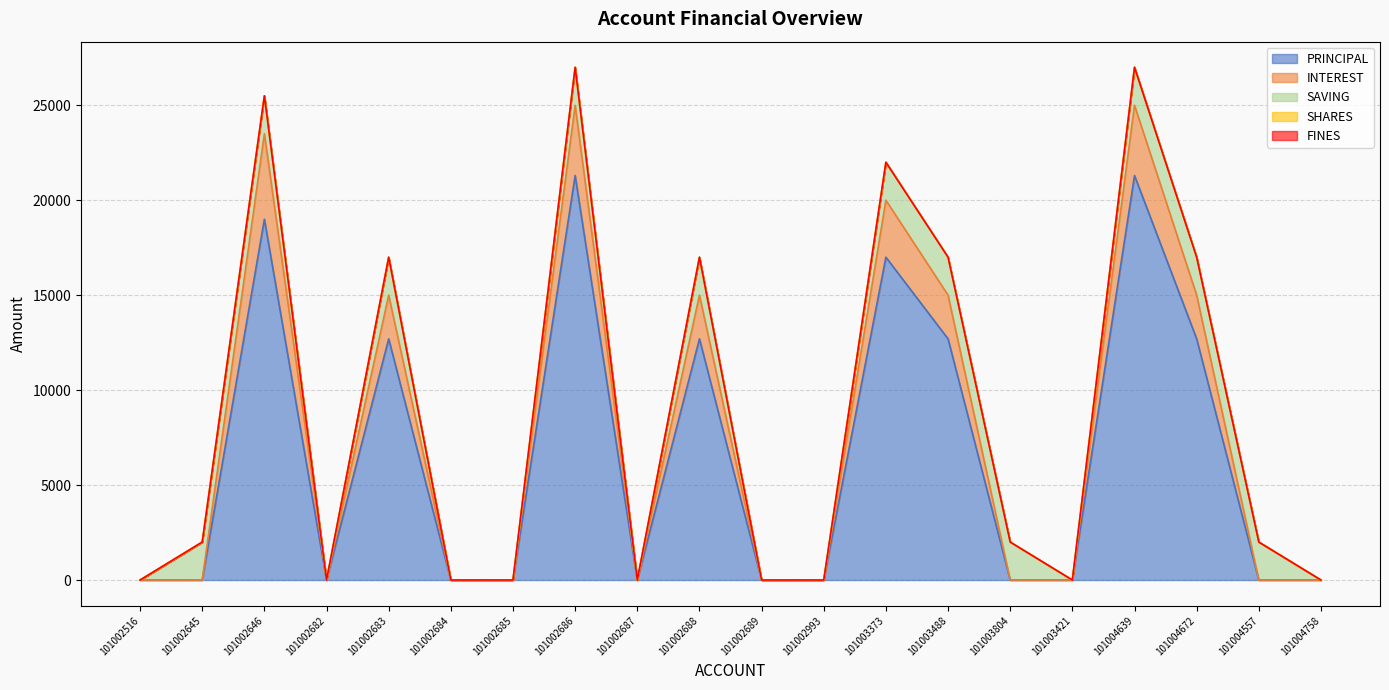

What is the label of the 1st point from the left?

101002516